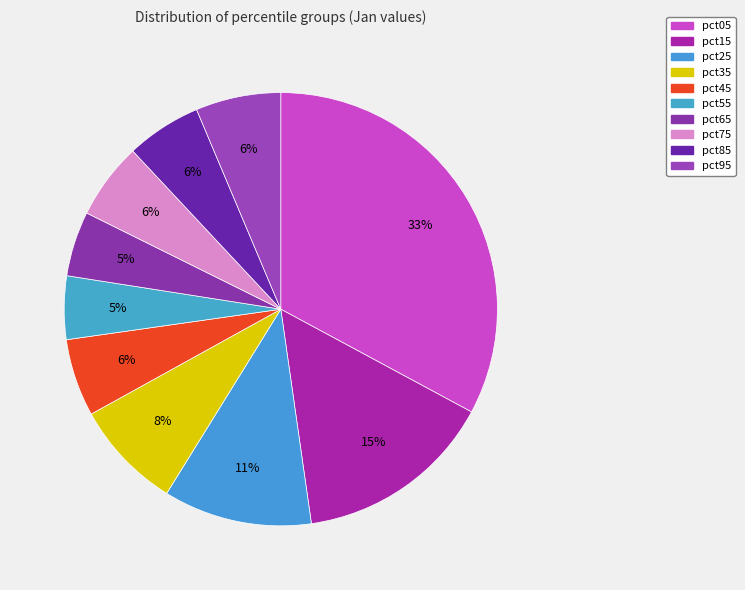

What is the smallest slice in the pie chart?

pct55